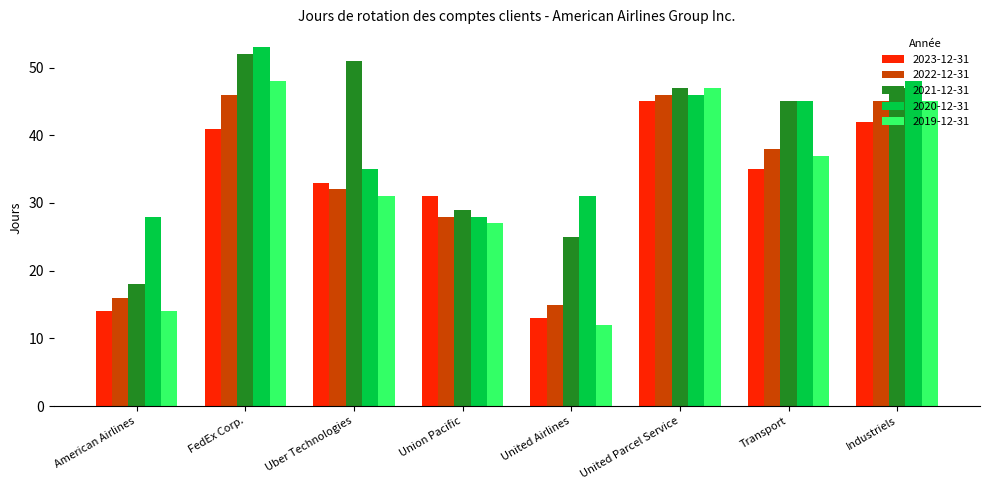

At how many categories does at least one series exceed 44?

5